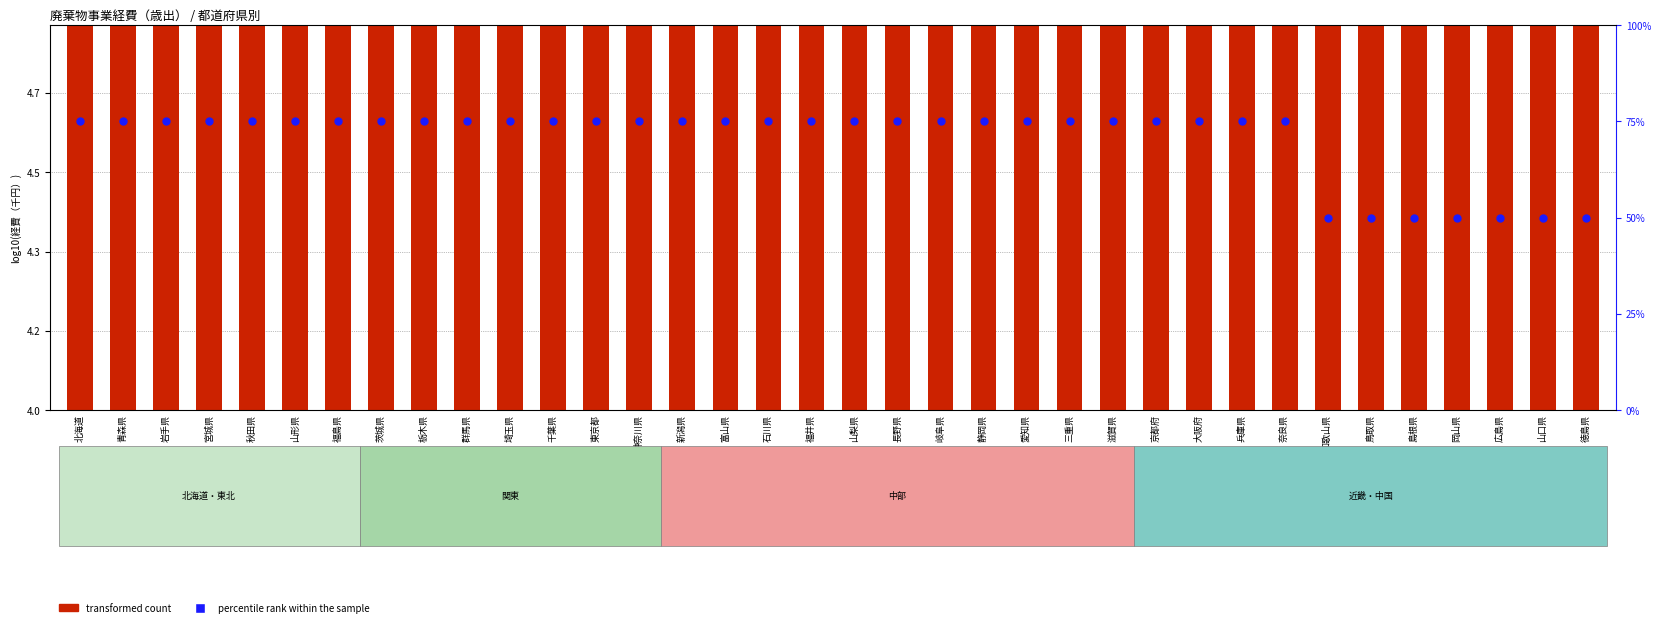

Which series contains the highest Y value?

percentile rank within the sample